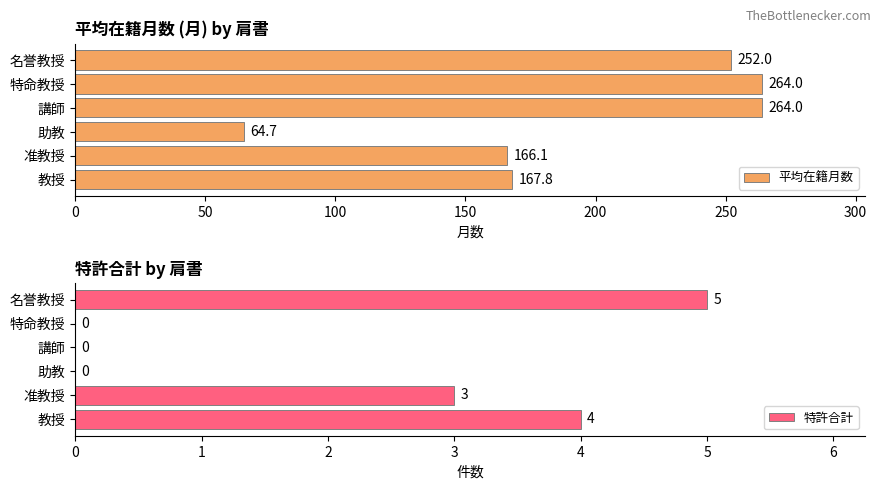

At 0, list the series in order from smallest to largest.

特許合計, 平均在籍月数